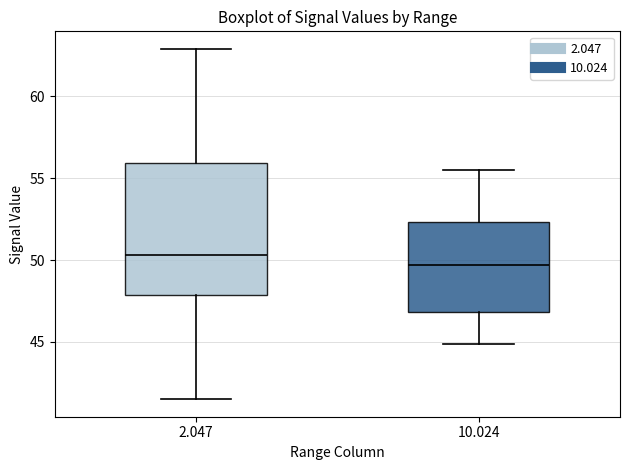

Which box is the tallest, from its lower edge to its upper edge?

2.047